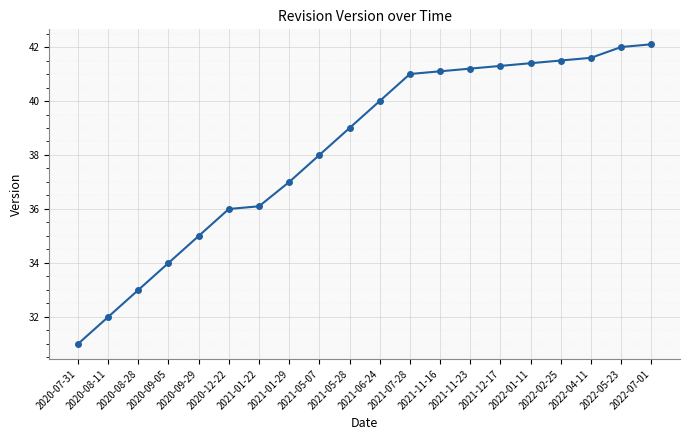

What is the difference between the maximum and minimum values?

11.1